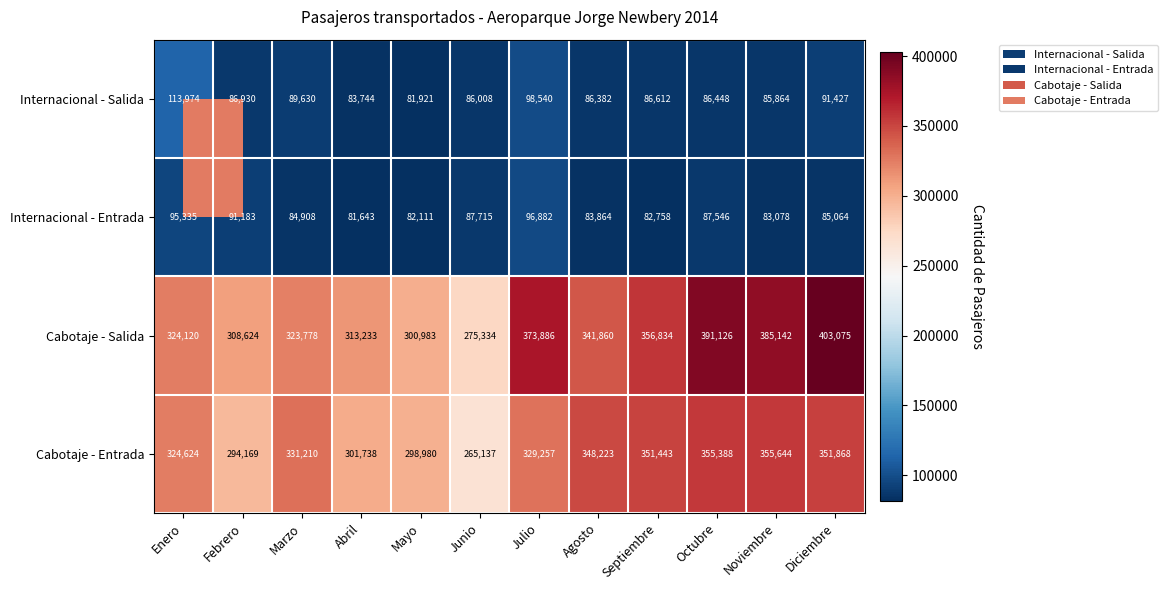

Is it true that Internacional - Salida equals 115969 at Agosto?

False